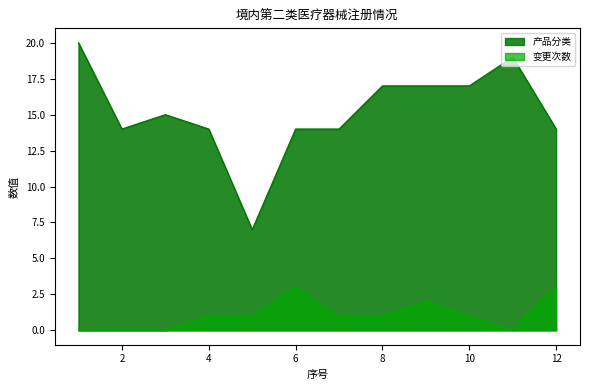

In 产品分类, how many points are higher than both neighbors (excluding endpoints)?

2